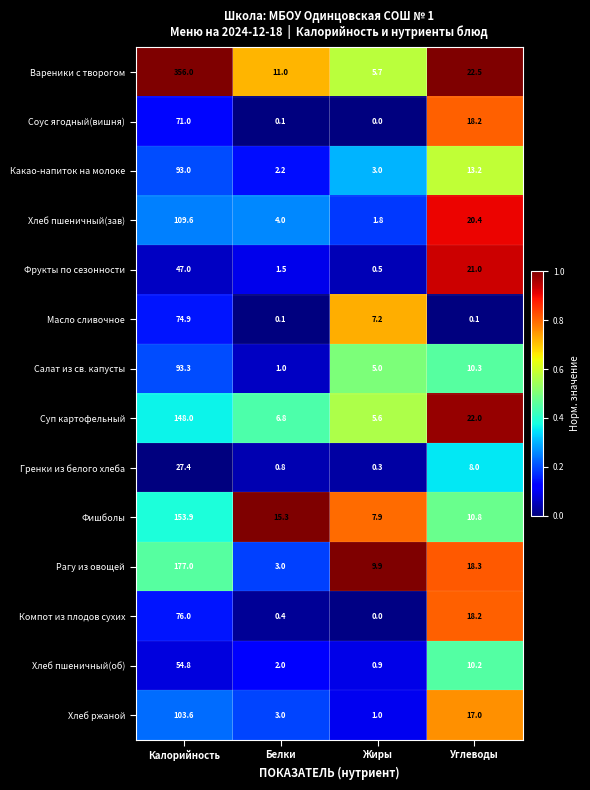

Rank the series by their maximum value, from lowest to highest.

Гренки из белого хлеба, Фрукты по сезонности, Хлеб пшеничный(об), Соус ягодный(вишня), Масло сливочное, Компот из плодов сухих, Какао-напиток на молоке, Салат из св. капусты, Хлеб ржаной, Хлеб пшеничный(зав), Суп картофельный, Фишболы, Рагу из овощей, Вареники с творогом